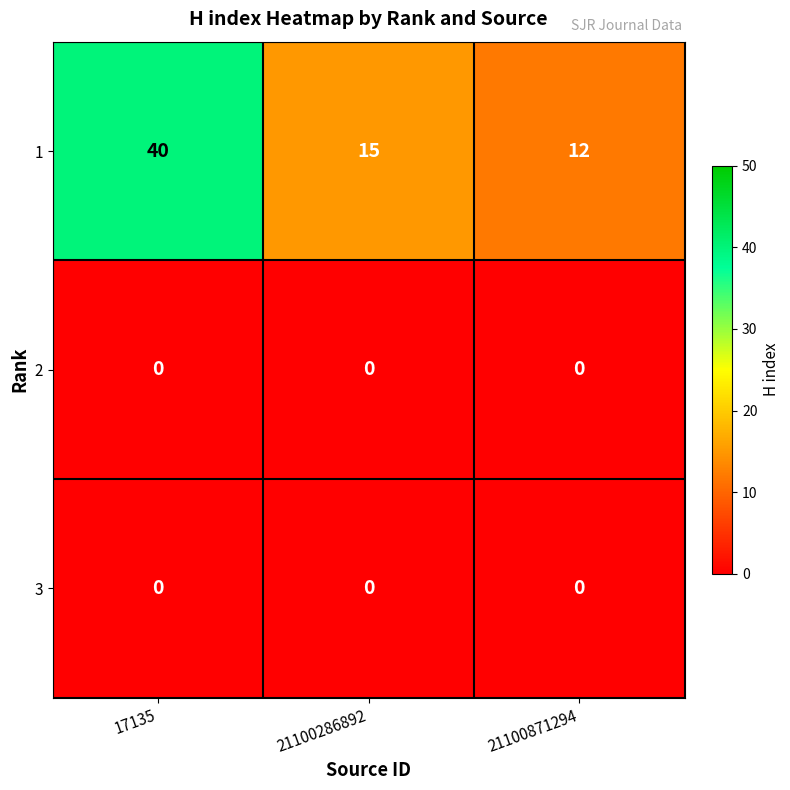

What is the maximum value shown in the chart?

40